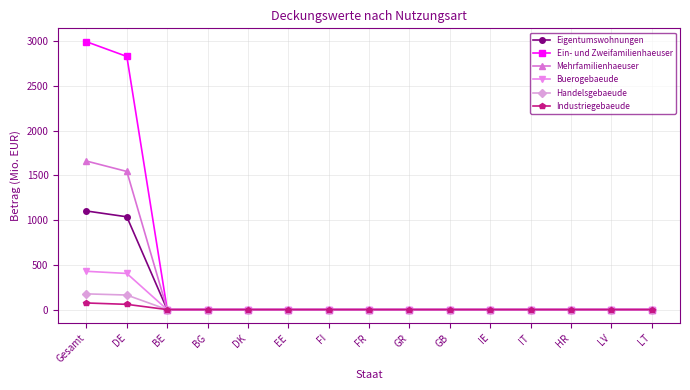

True or false: Ein- und Zweifamilienhaeuser has a value of -1282.3 at IT.

False